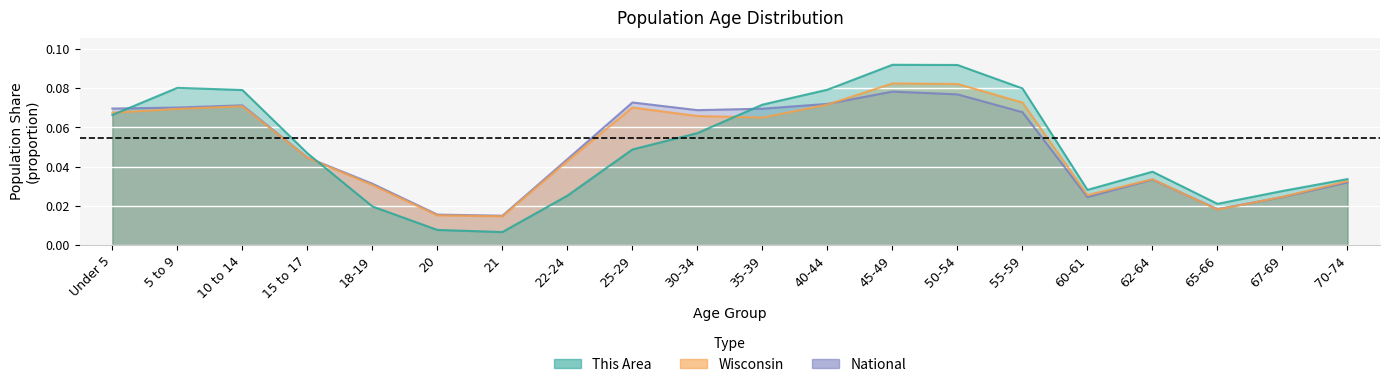

Rank the series by their maximum value, from highest to lowest.

This Area, Wisconsin, National